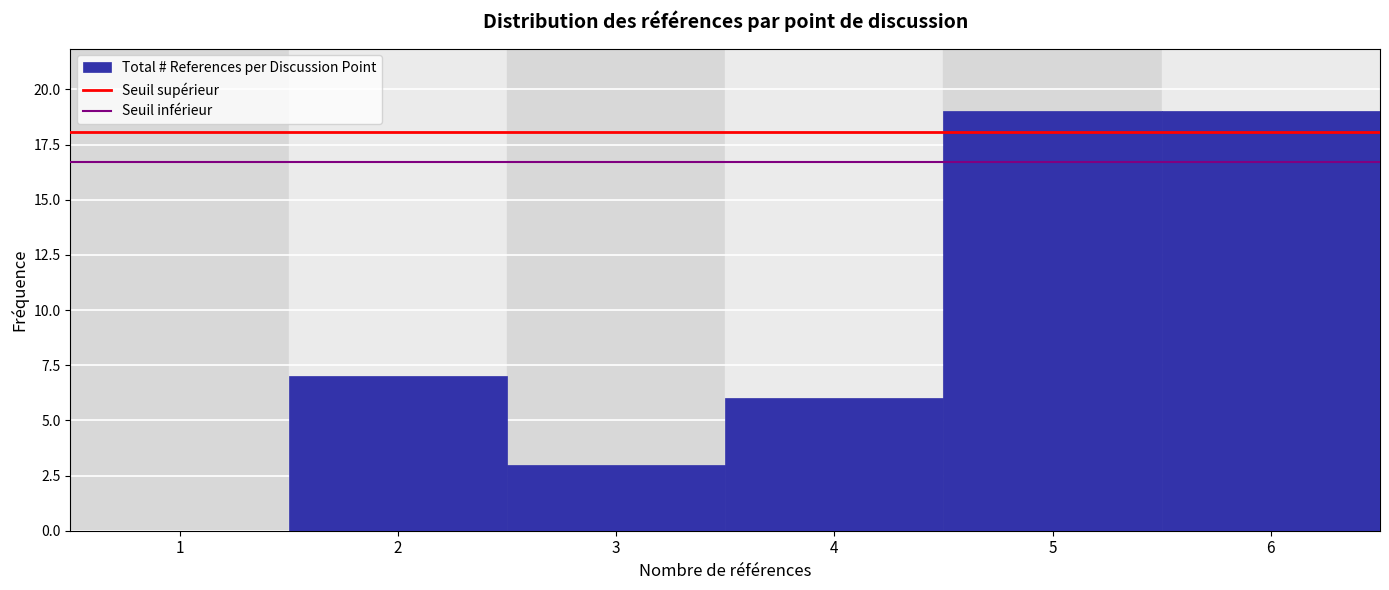

Reading left to right, transcribe all the data shown in this chart.

1=0	2=7	3=3	4=6	5=19	6=19